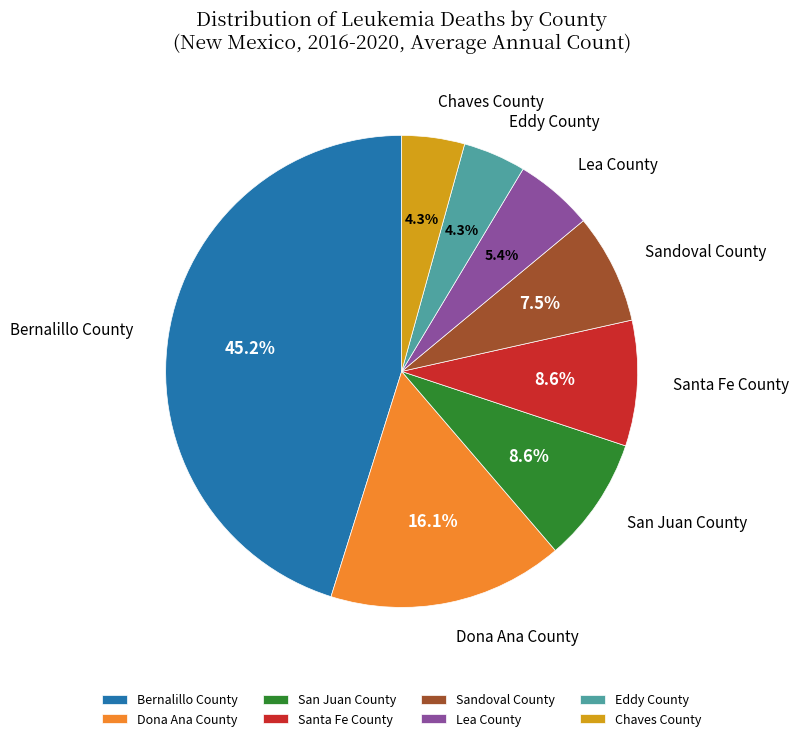

Does Bernalillo County represent more than half of the total?

No